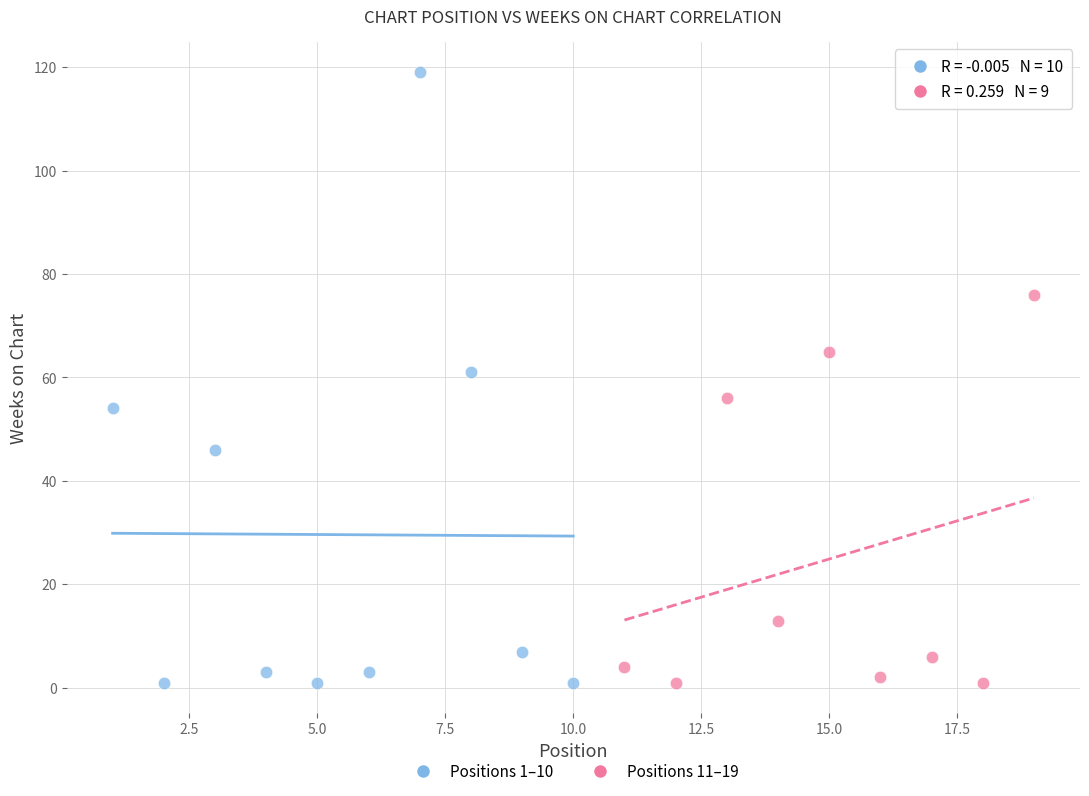

Which series has the widest spread of Y values?

Positions 1–10